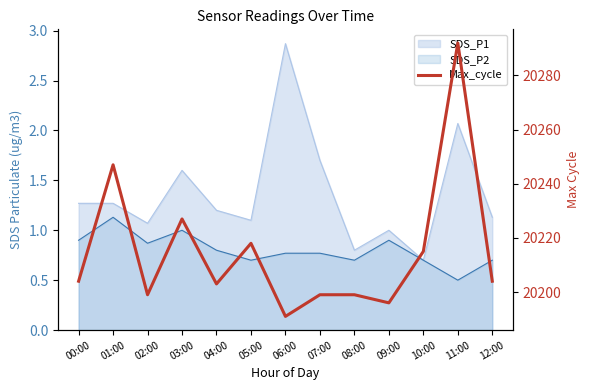

Read the value at 10:00, to the nearest 50.

20200